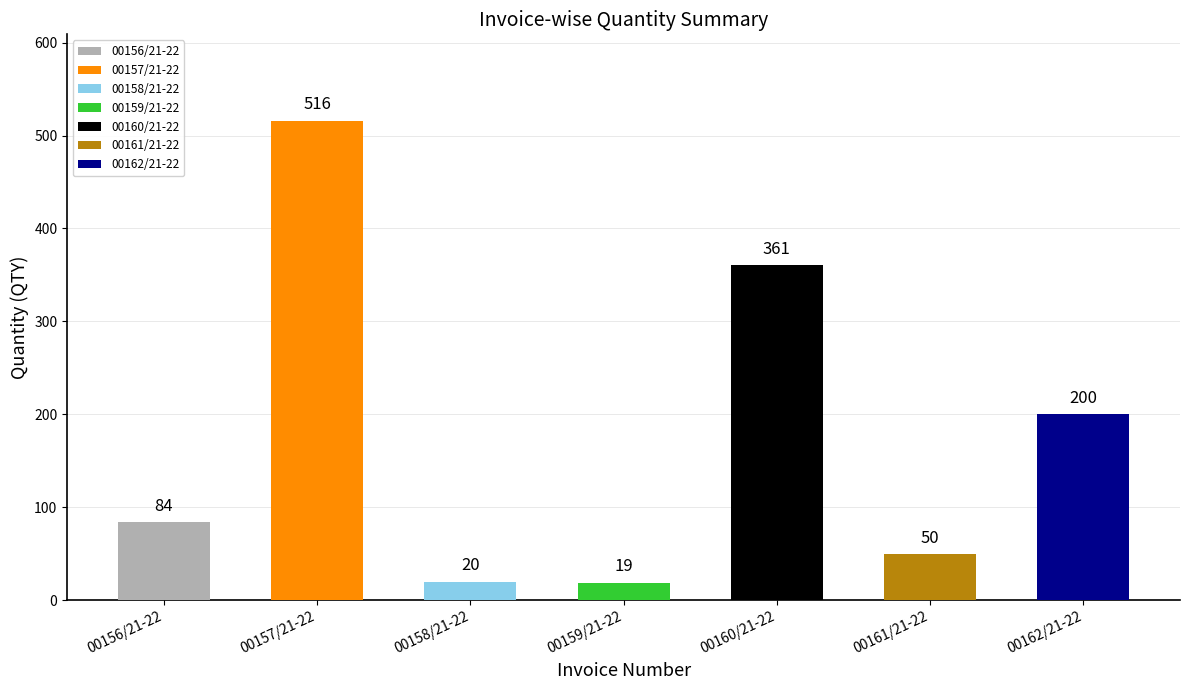

What is the label of the 4th bar from the left?

00159/21-22